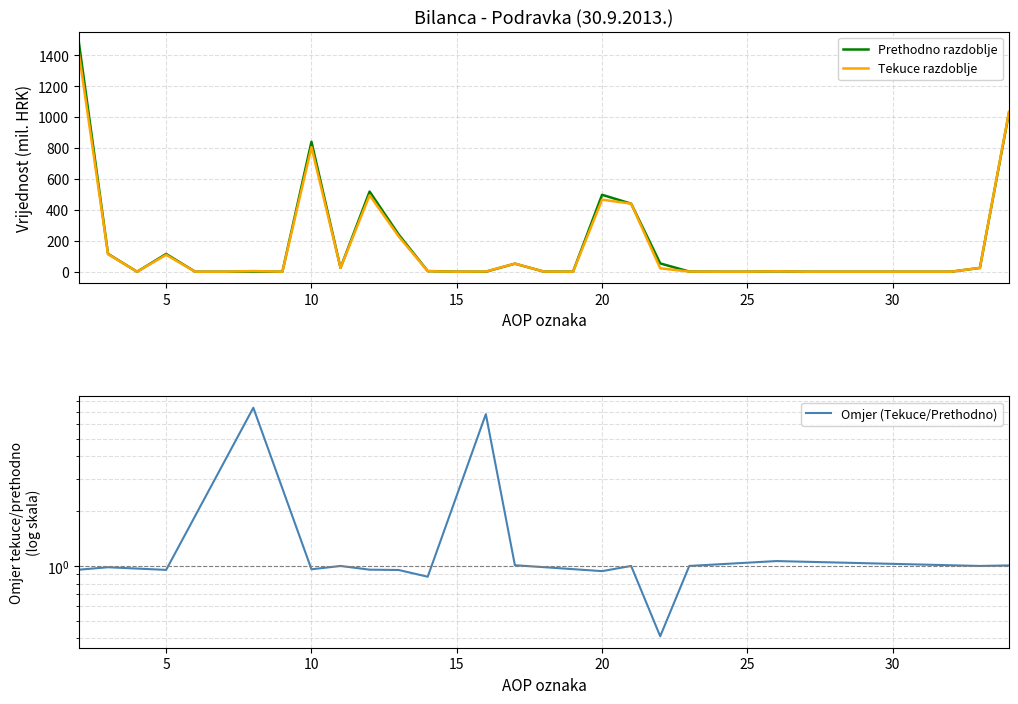

At how many categories does at least one series exceed 291?

6